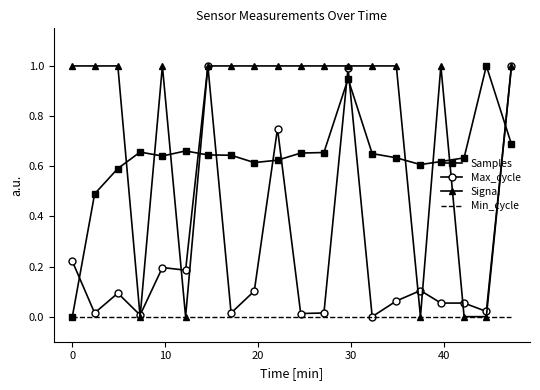

What is the greatest value displayed?

1.0